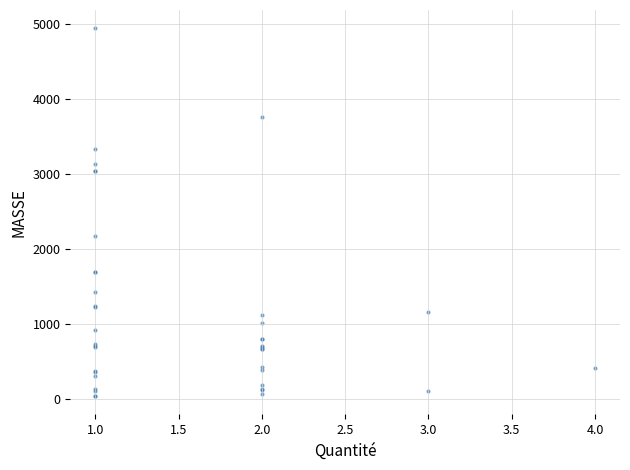

What Y value in the scatter plot is closest to 2496?

2182.7